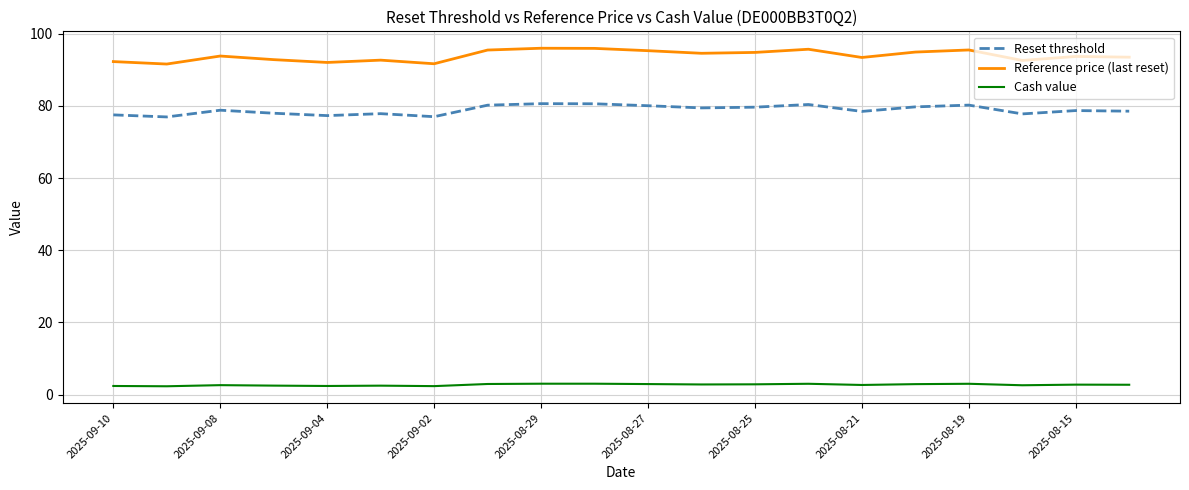

Which series has the largest total across all categories?

Reference price (last reset)